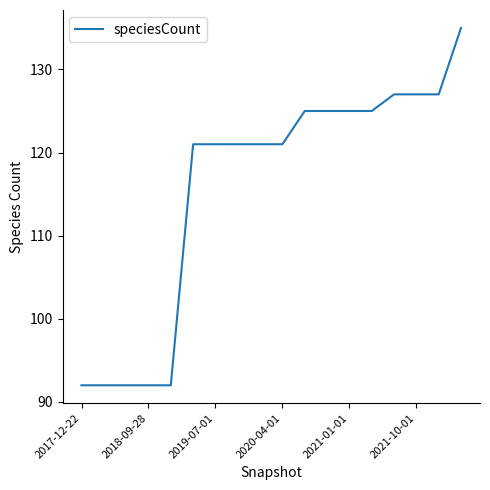

What is the difference between the maximum and minimum values?

43